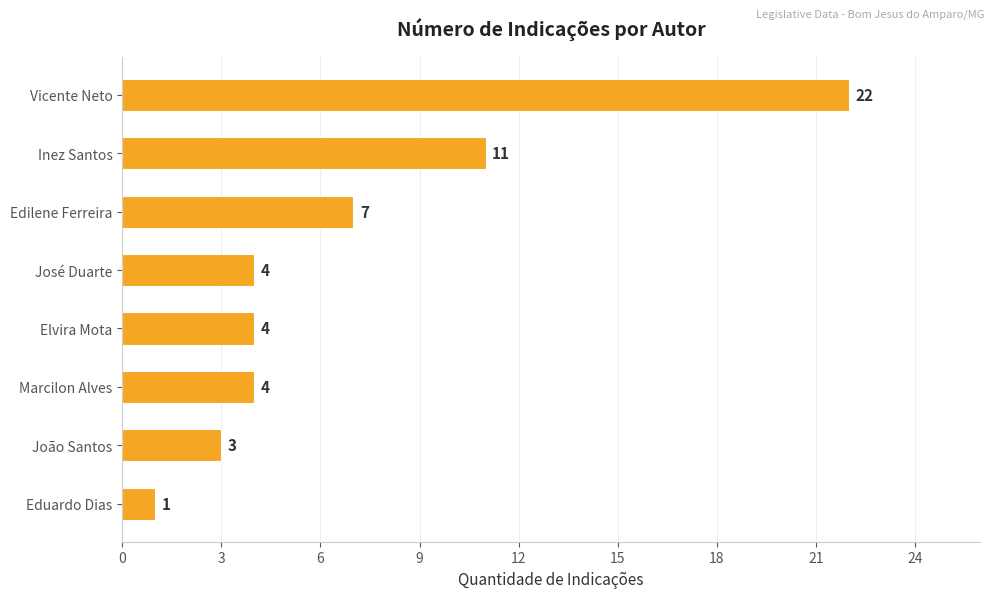

The value at Inez Santos is 11. True or false?

True